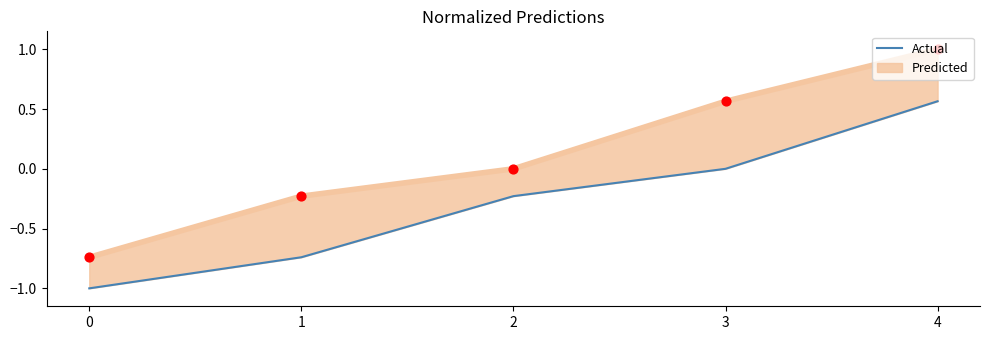

Between 0 and 3, which is larger?

3